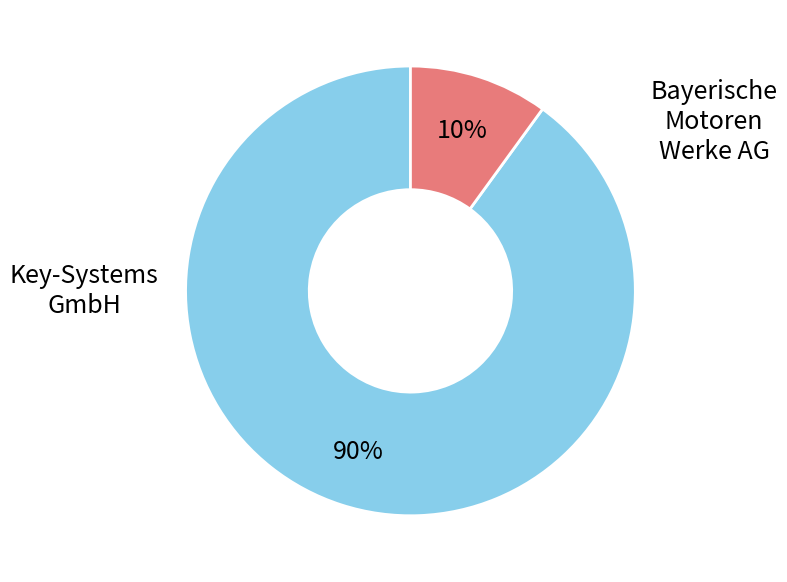

To the nearest percent, what is the average slice percentage?

50%